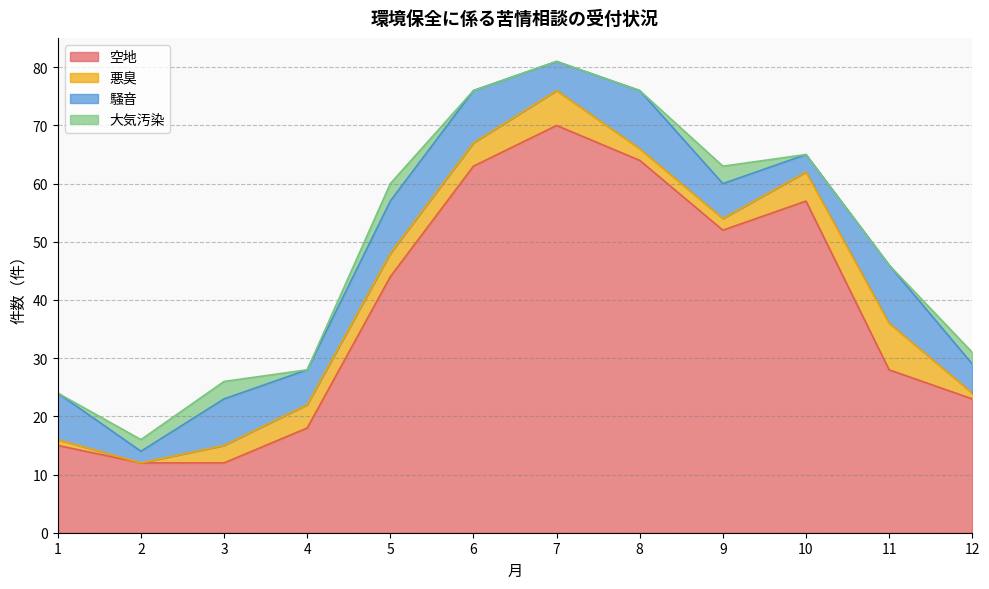

Between 9 and 11, which is larger?

9